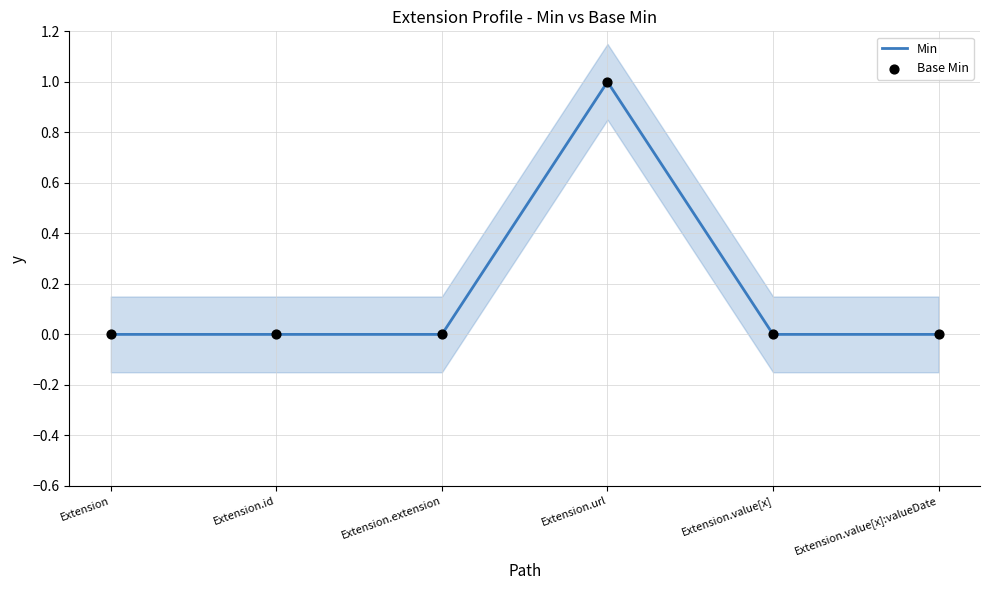

Is the value of Min at Extension.value[x]:valueDate greater than the value of Base Min at Extension.value[x]:valueDate?

No